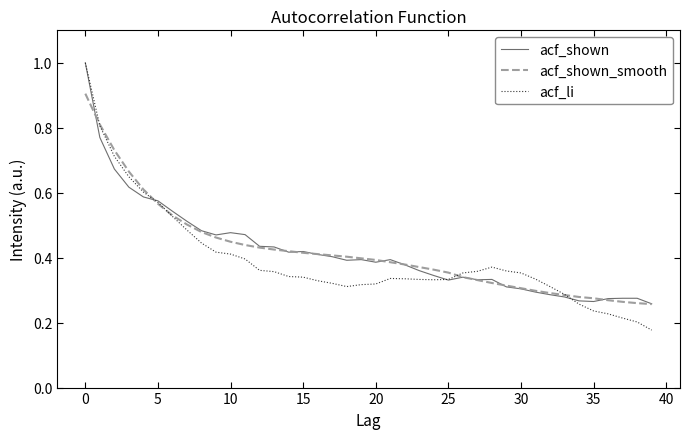

Which series has the largest range (max minus min)?

acf_li